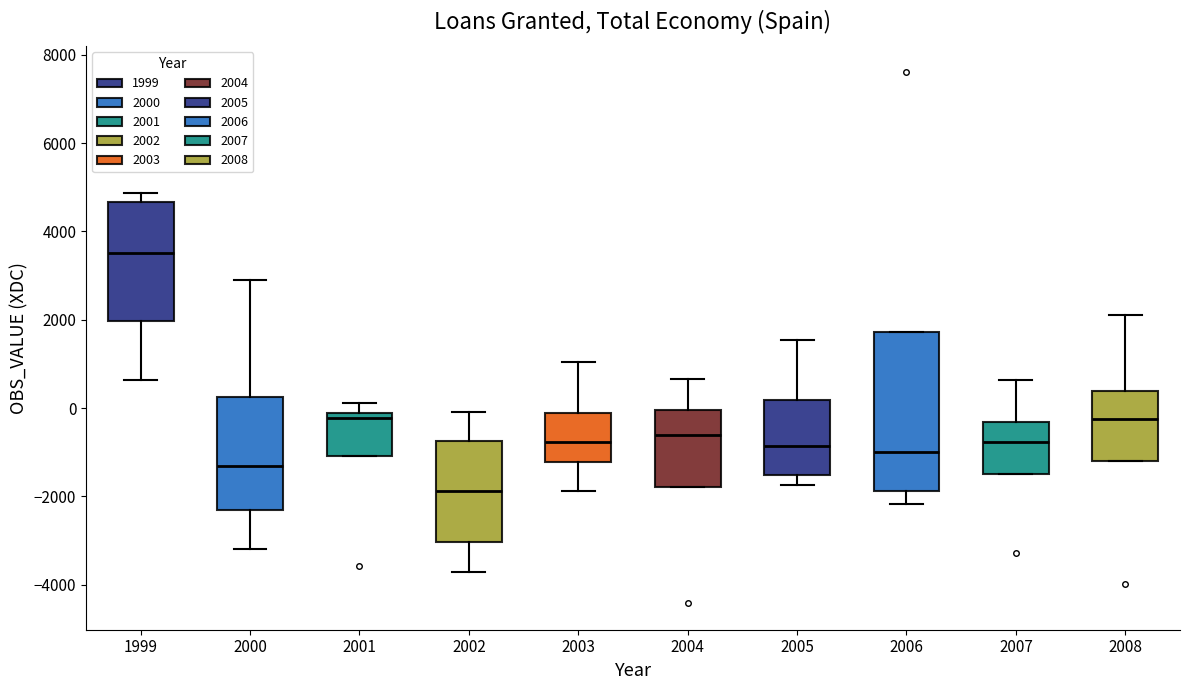

Where does the upper whisker of the box at x = 2004 end on the y-axis? The values are not printed on the chart, so give them approximately, as read against the axis.

600